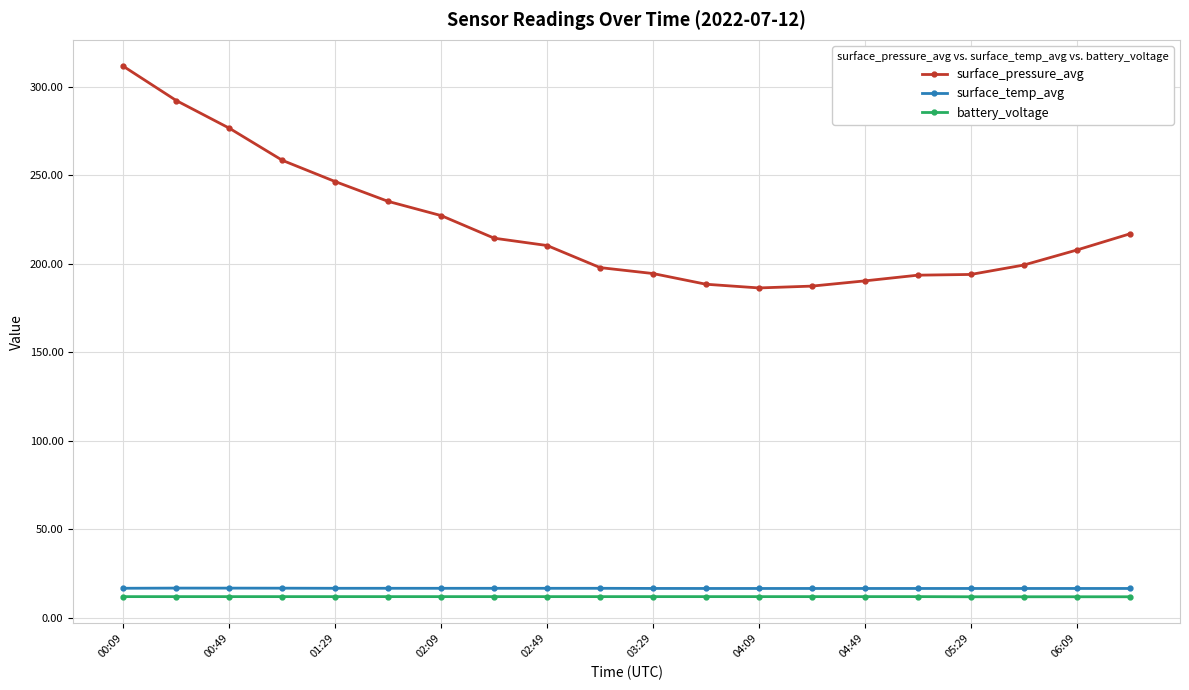

What is the minimum value for battery_voltage?

12.0